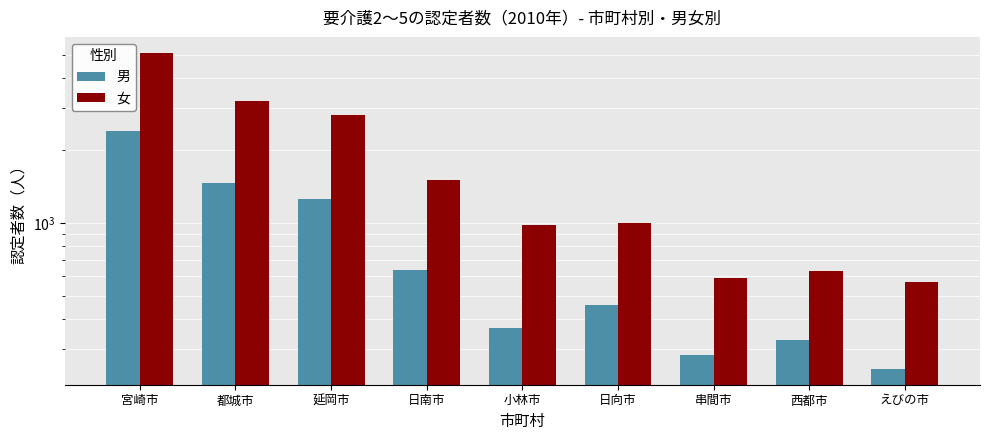

Between 日南市 and 西都市, which series saw the biggest shift?

女